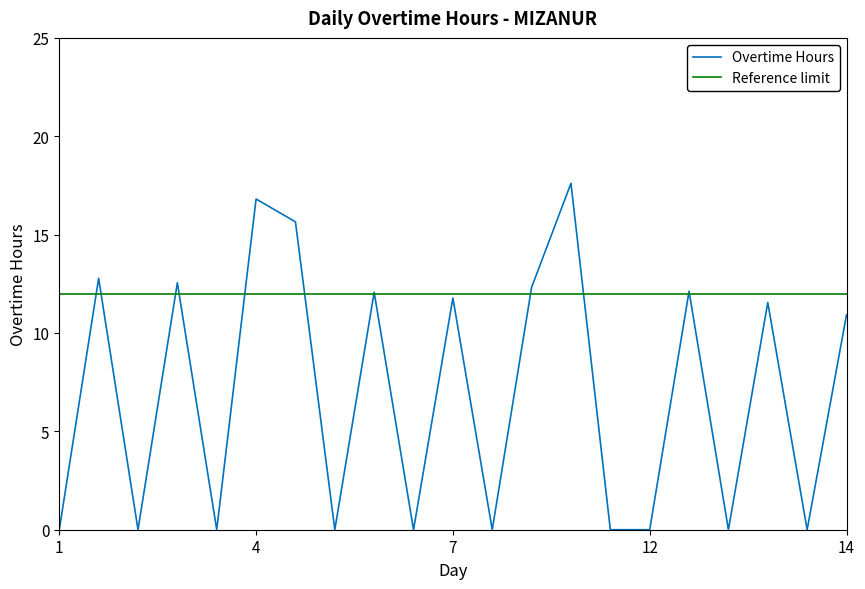

Where is Overtime Hours nearest to the value 8?

14